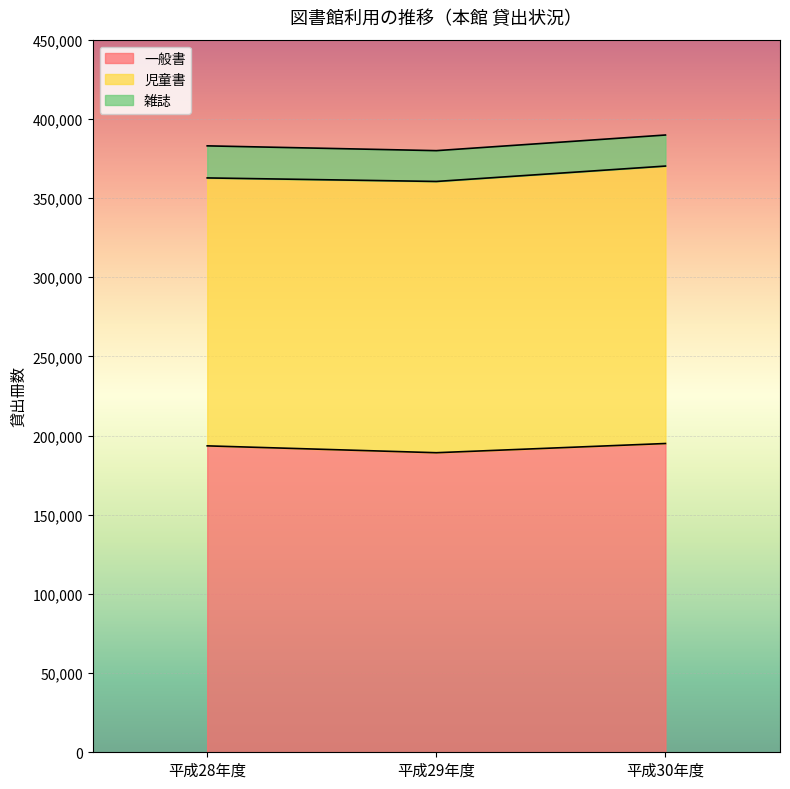

How many data points in 一般書 are above 193497?

1